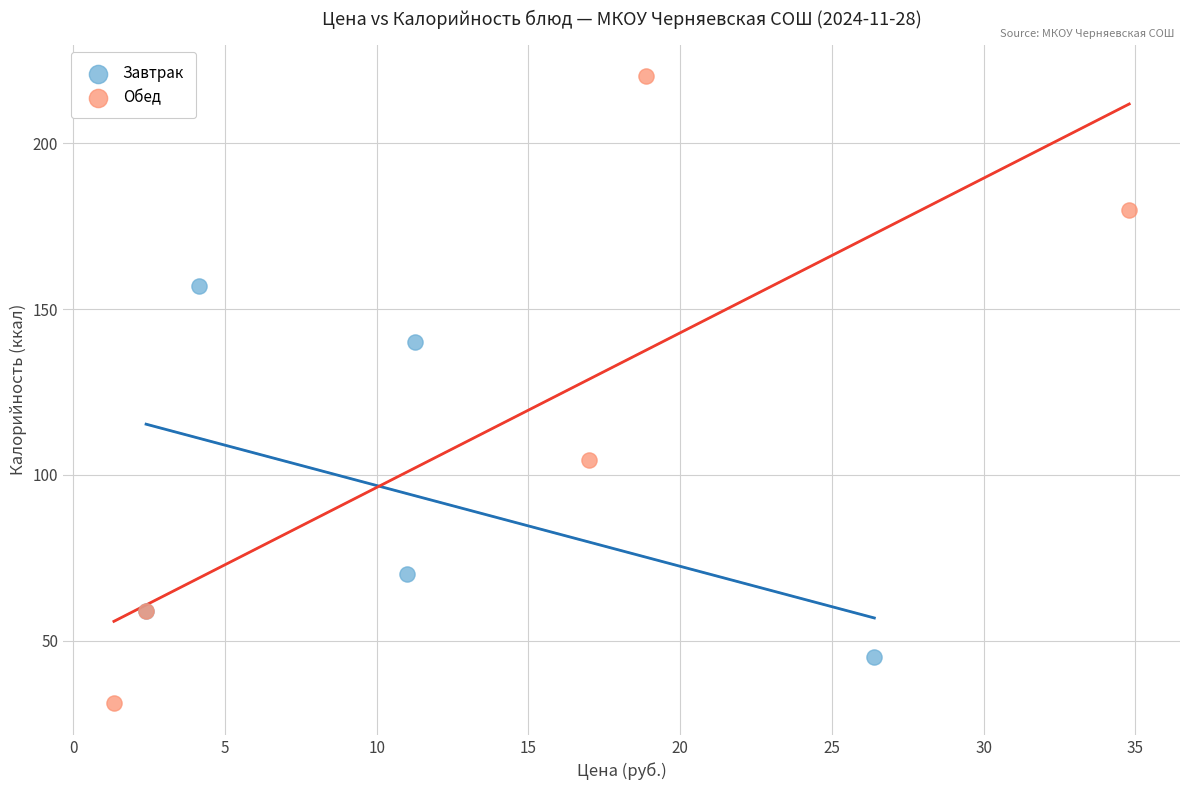

Which series contains the highest Y value?

Обед